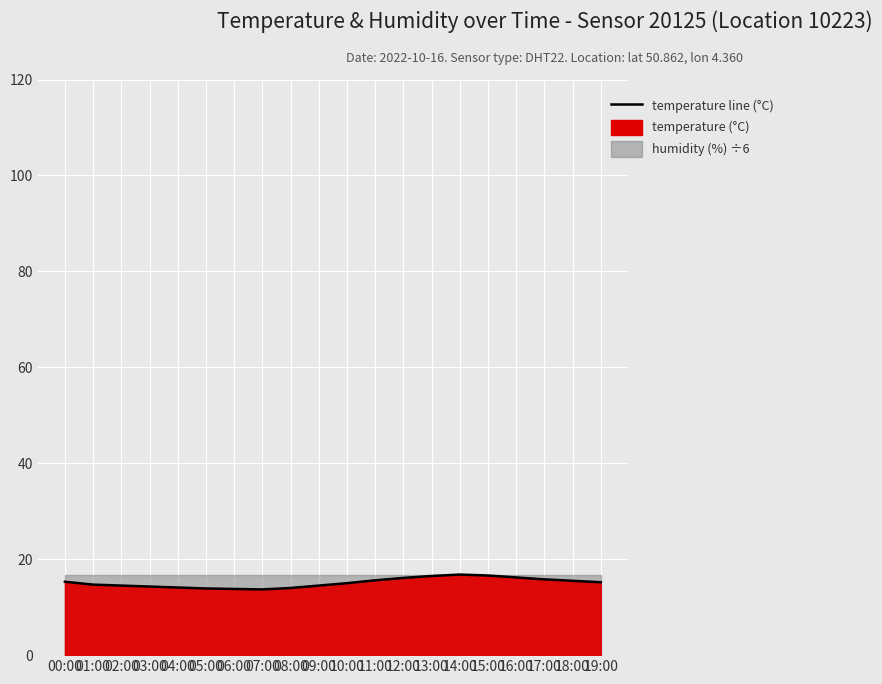

Reading left to right, extract all data points from this chart.

15.3	14.7	14.5	14.3	14.1	13.9	13.8	13.7	14.0	14.5	15.0	15.6	16.1	16.5	16.8	16.6	16.2	15.8	15.5	15.2